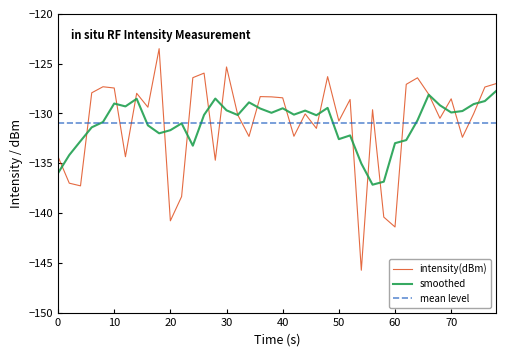

Does the chart display data point markers on the line(s)?

No